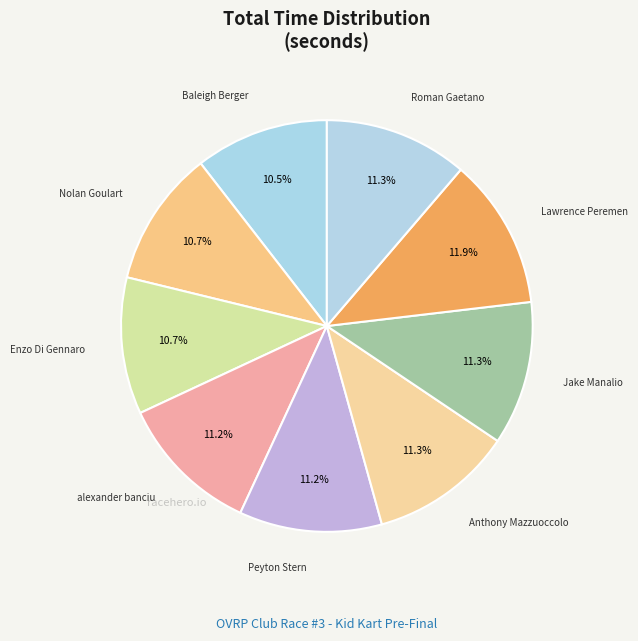

How many segments does this pie chart have?

9